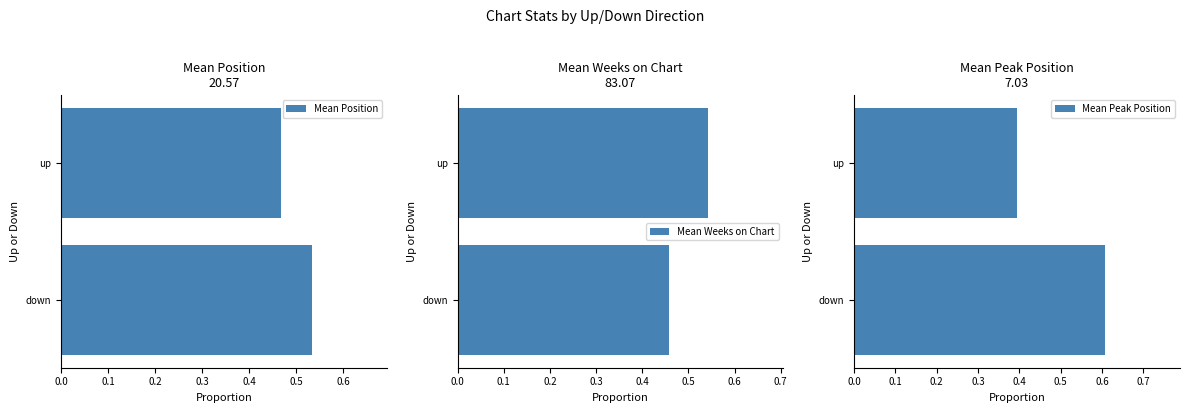

Is it true that Mean Weeks on Chart equals 0.1 at down?

False